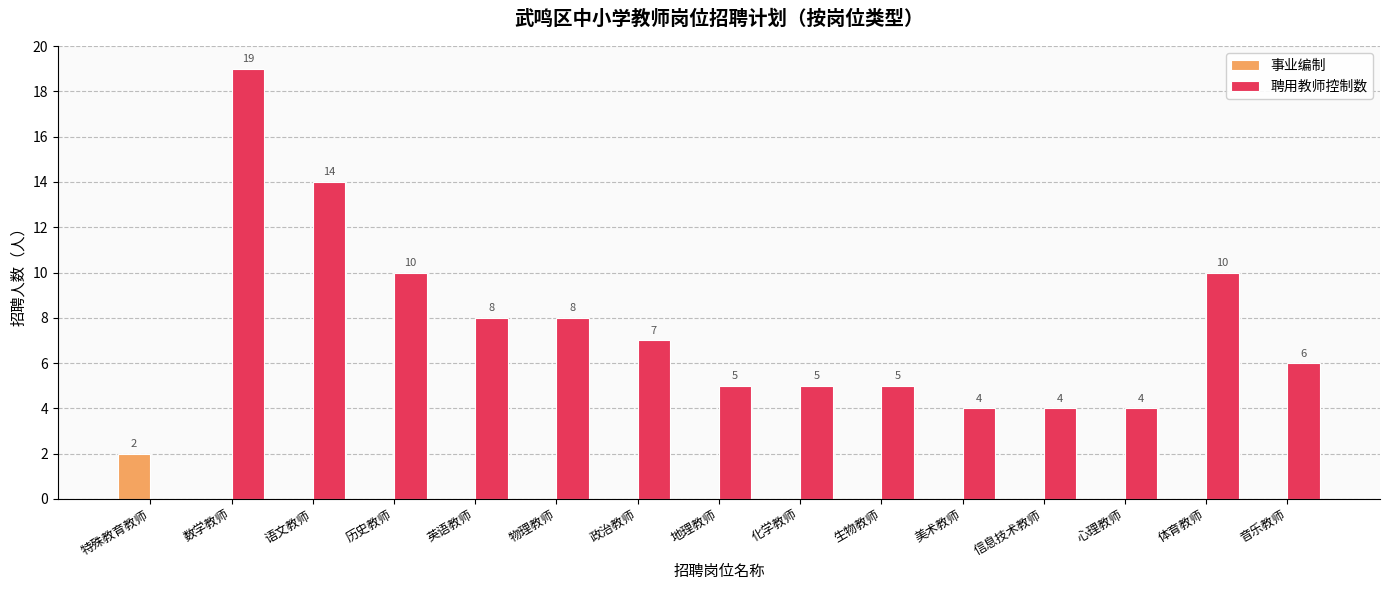

What are all the series names shown in the legend?

事业编制, 聘用教师控制数